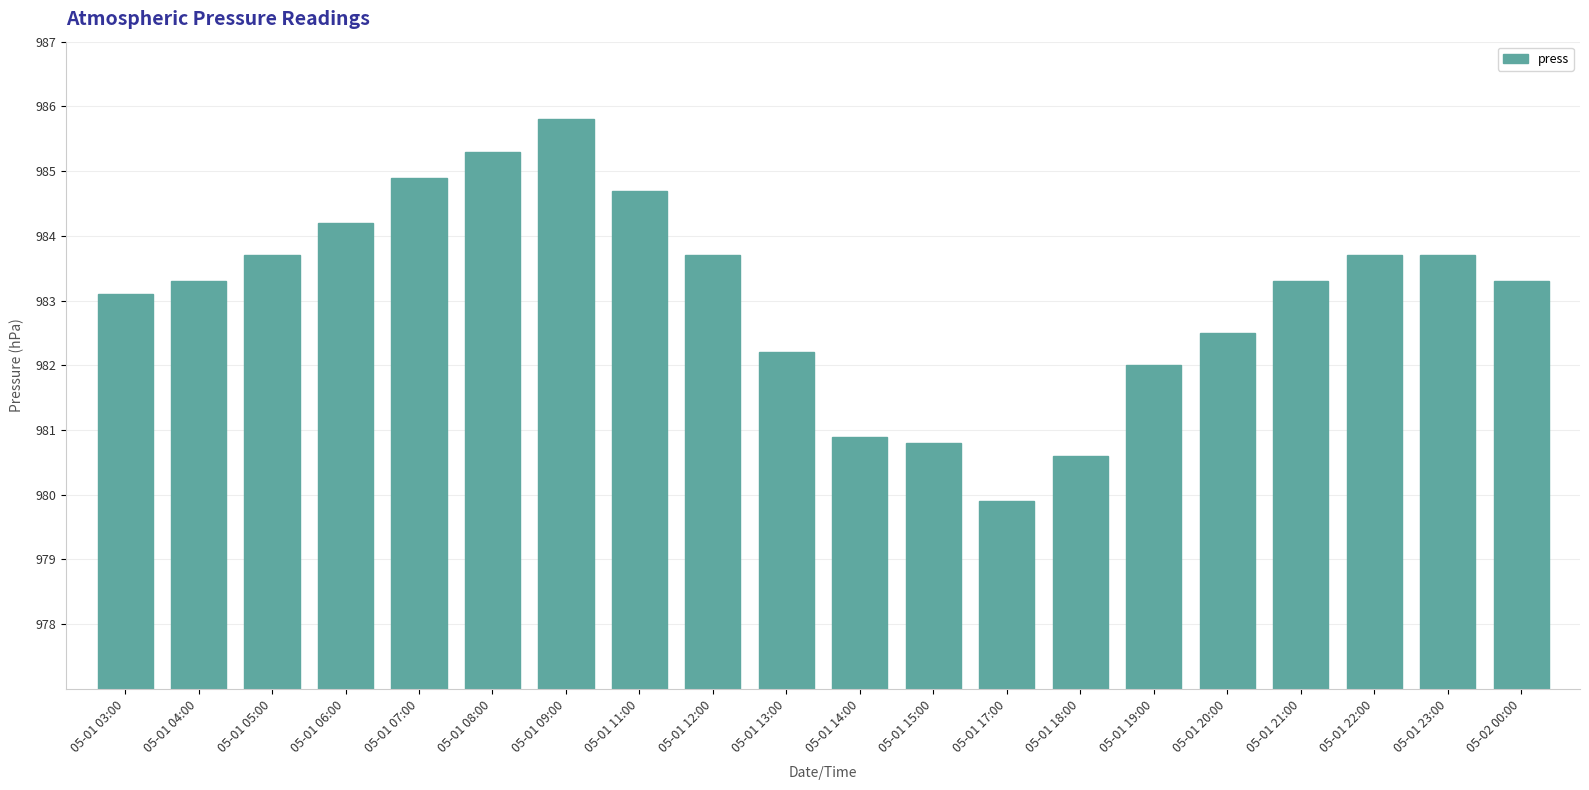

The value at 05-01 20:00 is 982.5. True or false?

True